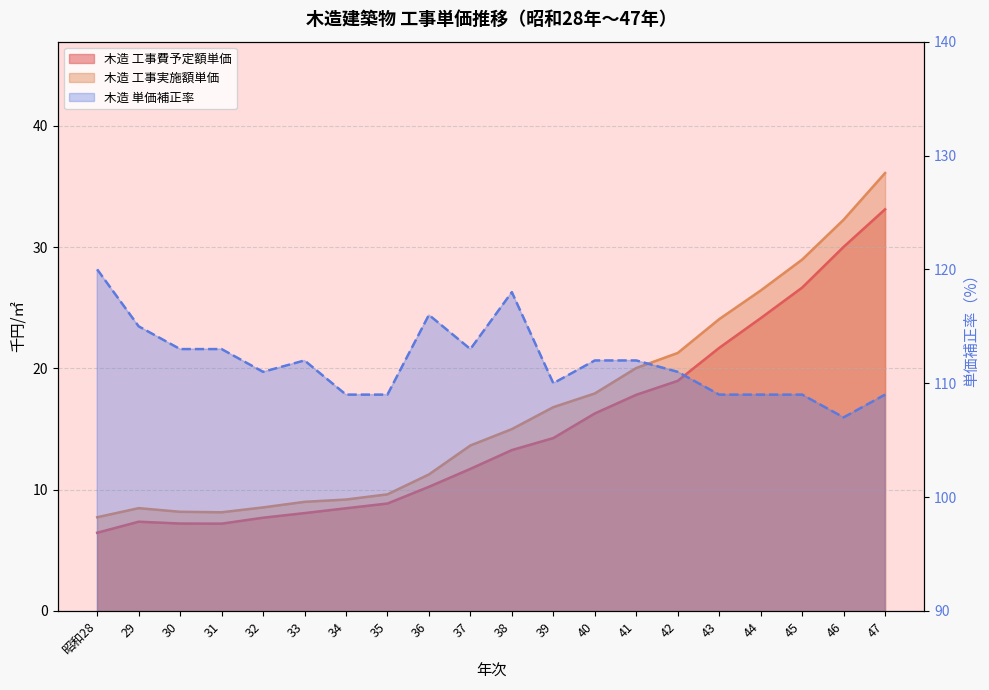

Reading right to left, extract all data points from this chart.

木造 工事費予定額単価: 33.1	30.0	26.7	24.1	21.7	19.0	17.8	16.3	14.3	13.3	11.7	10.2	8.9	8.5	8.1	7.7	7.2	7.2	7.4	6.5
木造 工事実施額単価: 36.1	32.3	29.0	26.4	24.1	21.3	20.0	17.9	16.8	15.0	13.7	11.3	9.6	9.2	9.0	8.5	8.1	8.2	8.5	7.7
木造 単価補正率: 109.0	107.0	109.0	109.0	109.0	111.0	112.0	112.0	110.0	118.0	113.0	116.0	109.0	109.0	112.0	111.0	113.0	113.0	115.0	120.0